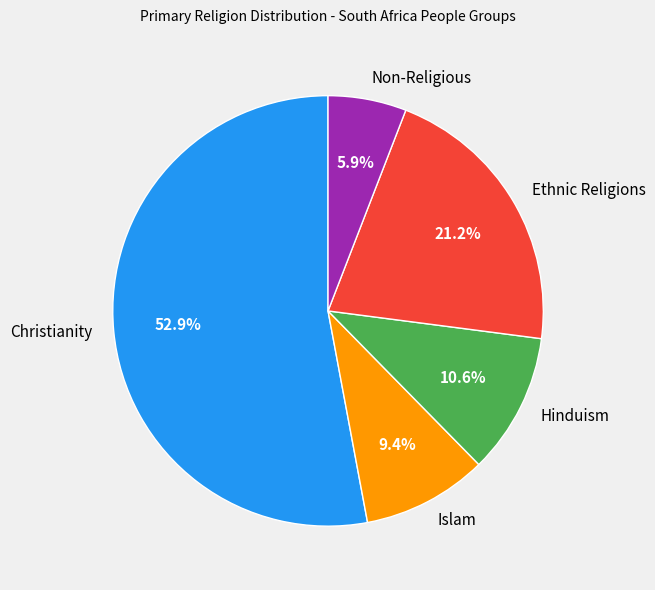

True or false: Ethnic Religions accounts for 21% of the total.

True